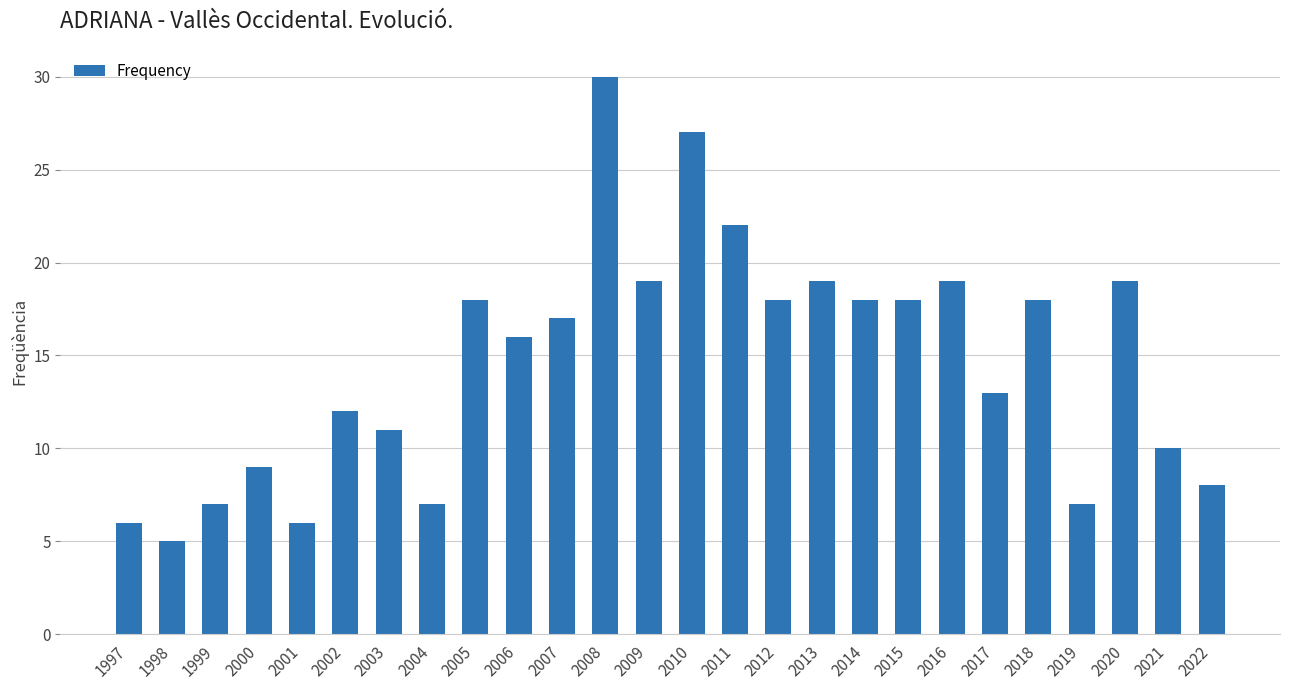

What is the difference between the maximum and second lowest values?

24